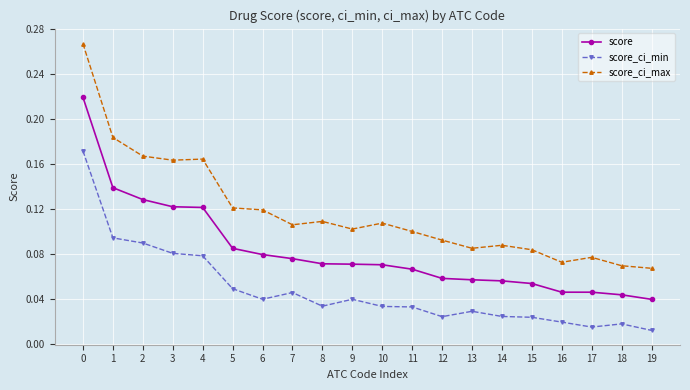

True or false: score_ci_max has more than 2 interior local peaks.

True